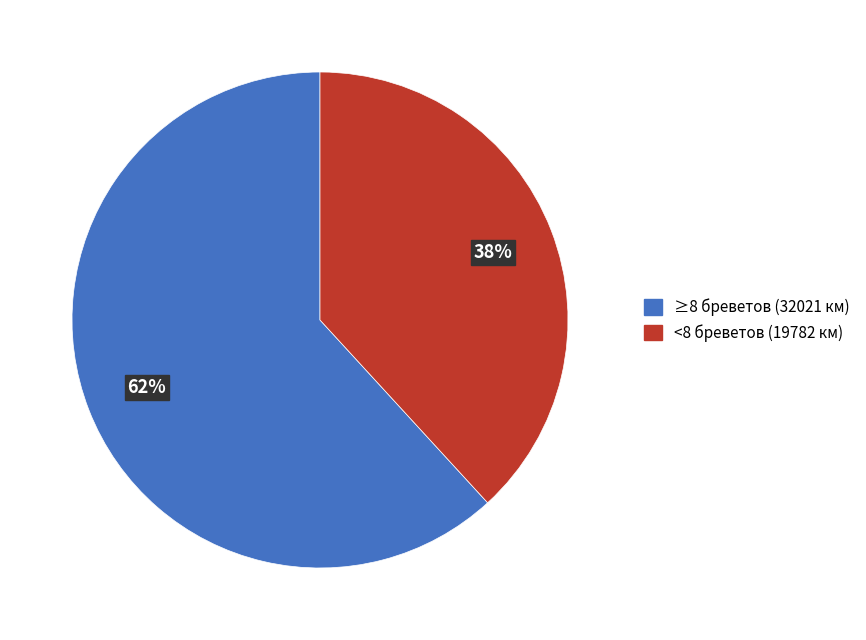

To the nearest percent, what is the difference between the largest and smallest slice percentages?

24%